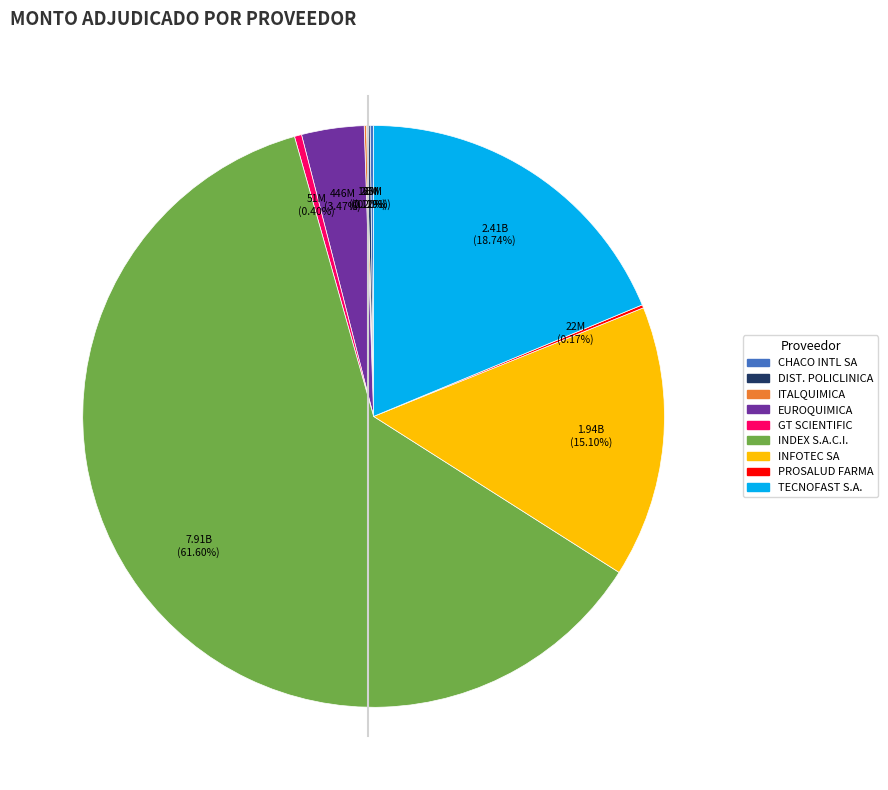

Does any single category account for the majority?

Yes